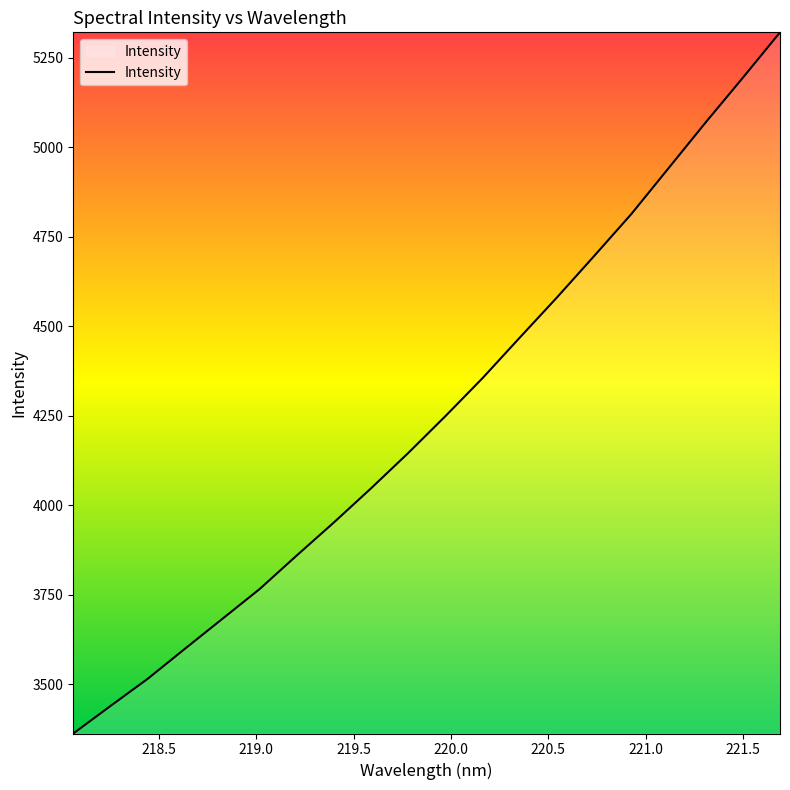

What is the maximum value shown in the chart?

5320.5